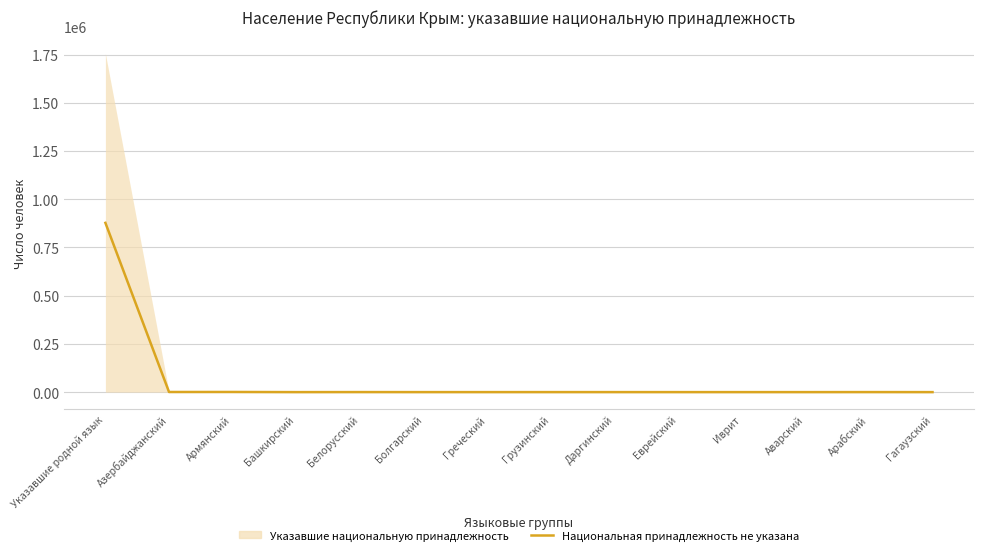

Reading right to left, list all the values displayed in this chart.

0.0	137.9	0.0	23.0	23.0	68.9	91.9	46.0	23.0	206.8	0.0	758.3	643.4	877343.5